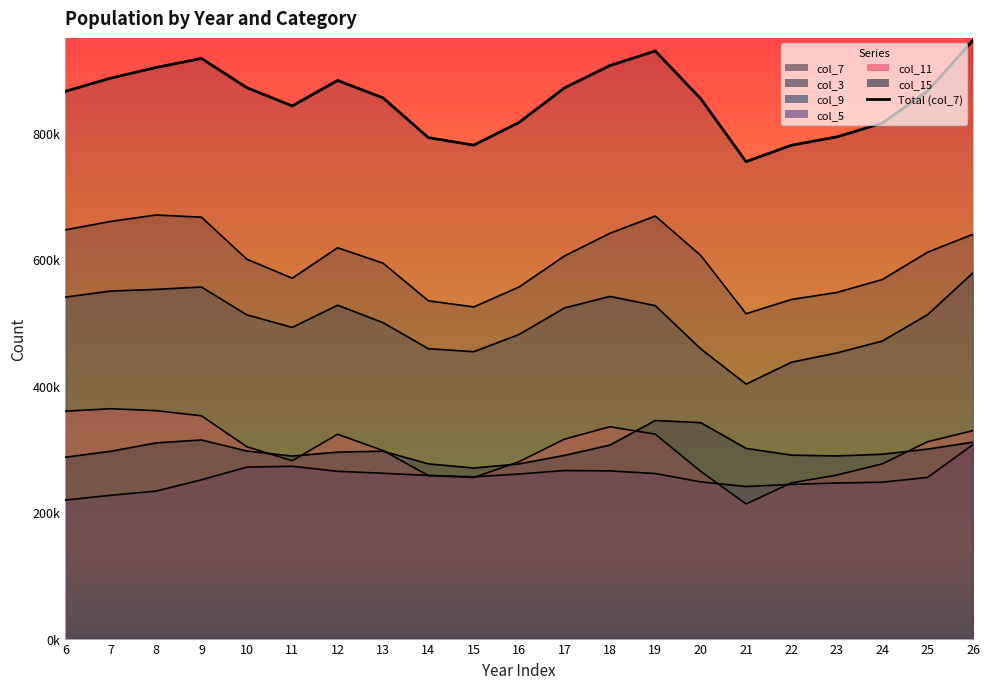

What is the smallest value displayed?

212940